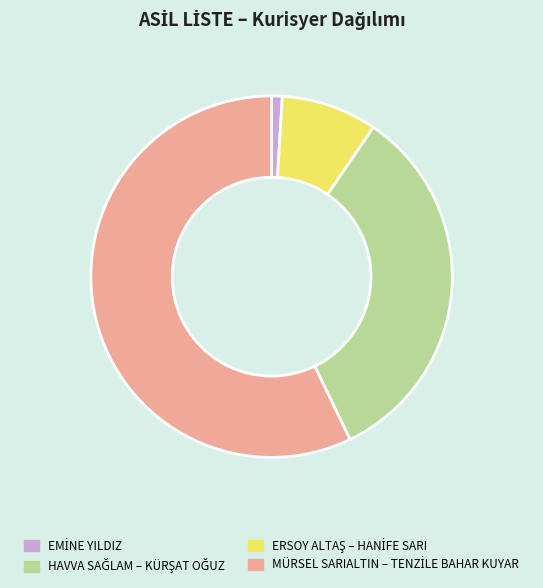

Does any single category account for the majority?

Yes